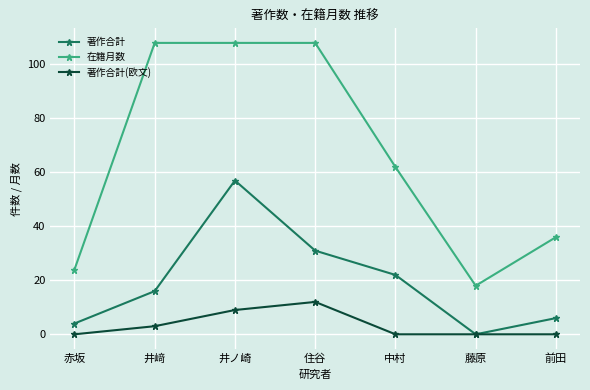

What is the sum of all 著作合計(欧文) values?

24